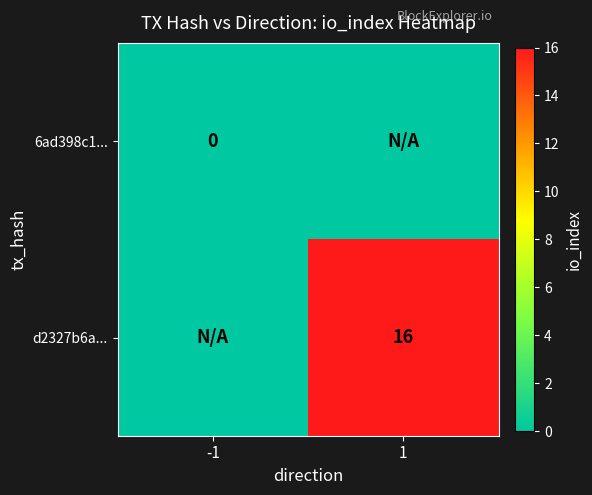

Is it true that d2327b6a... equals 22 at 1?

False